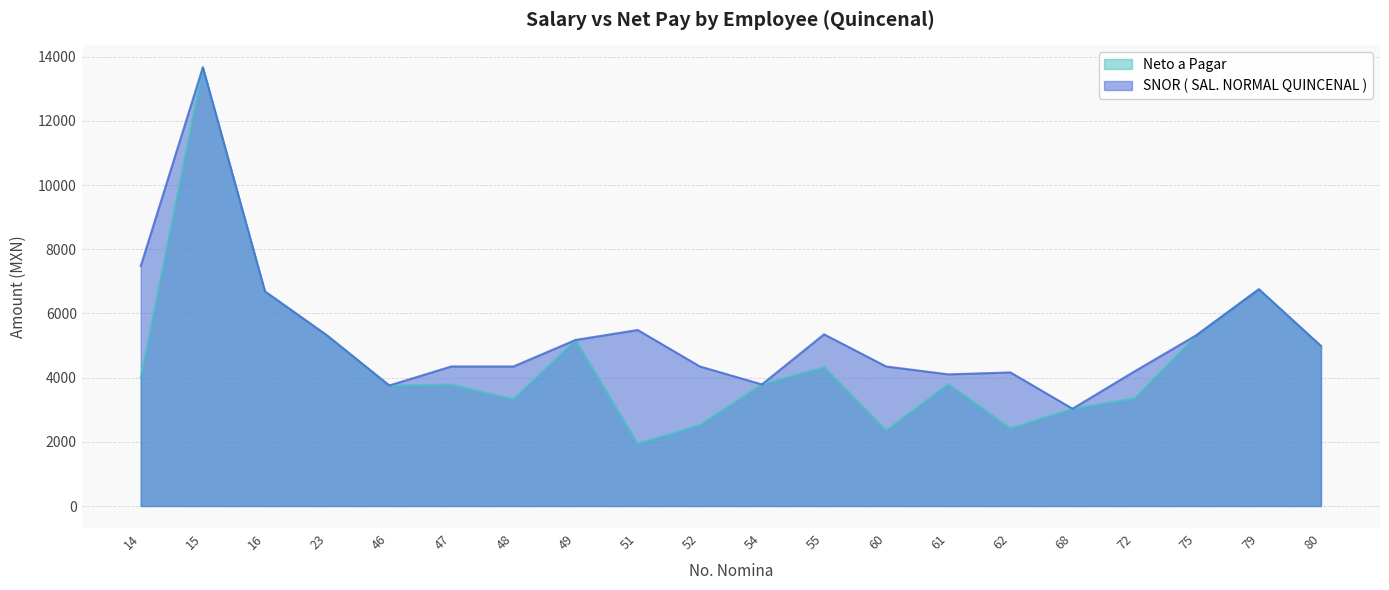

True or false: SNOR ( SAL. NORMAL QUINCENAL ) and Neto a Pagar cross at least once.

False